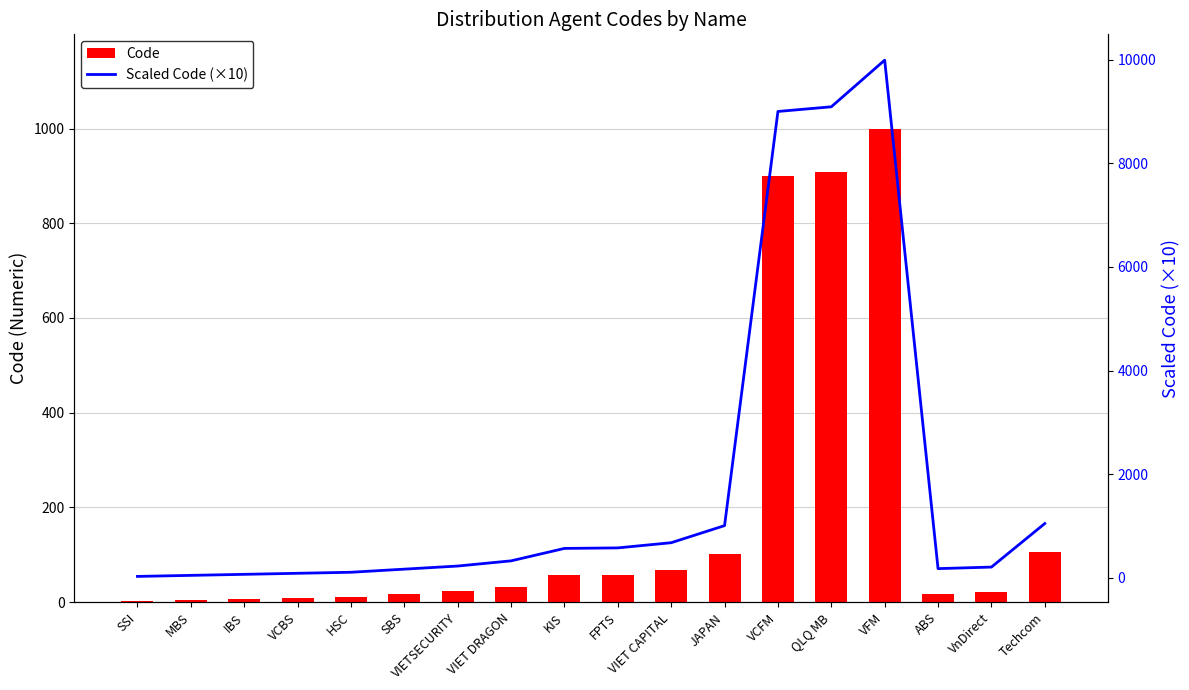

What is the spread (max minus min) of values at FPTS?

522